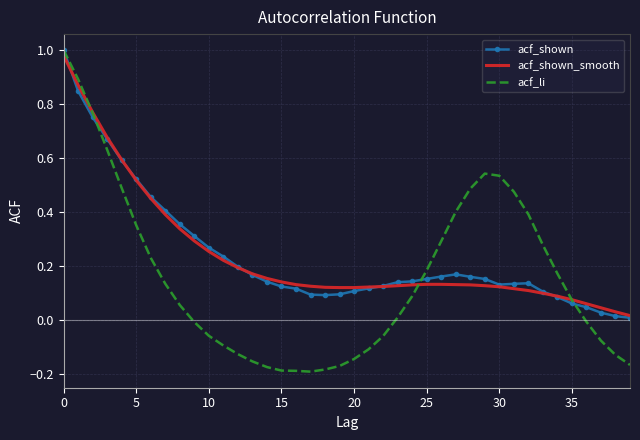

What is the label of the 27th point from the left?

26